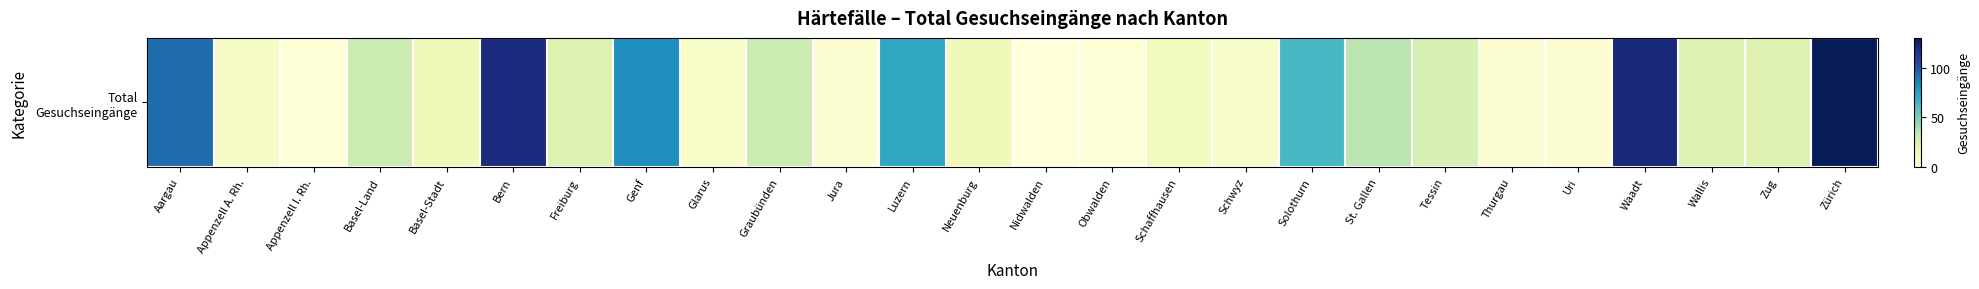

At which category does the chart reach its peak across all series?

Zürich